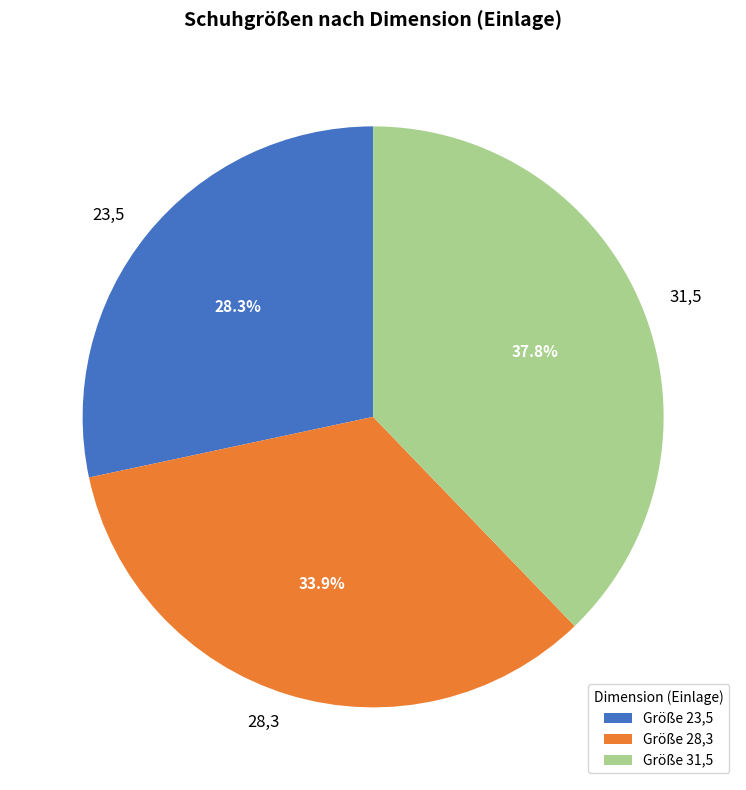

To the nearest percent, what is the average slice percentage?

33%